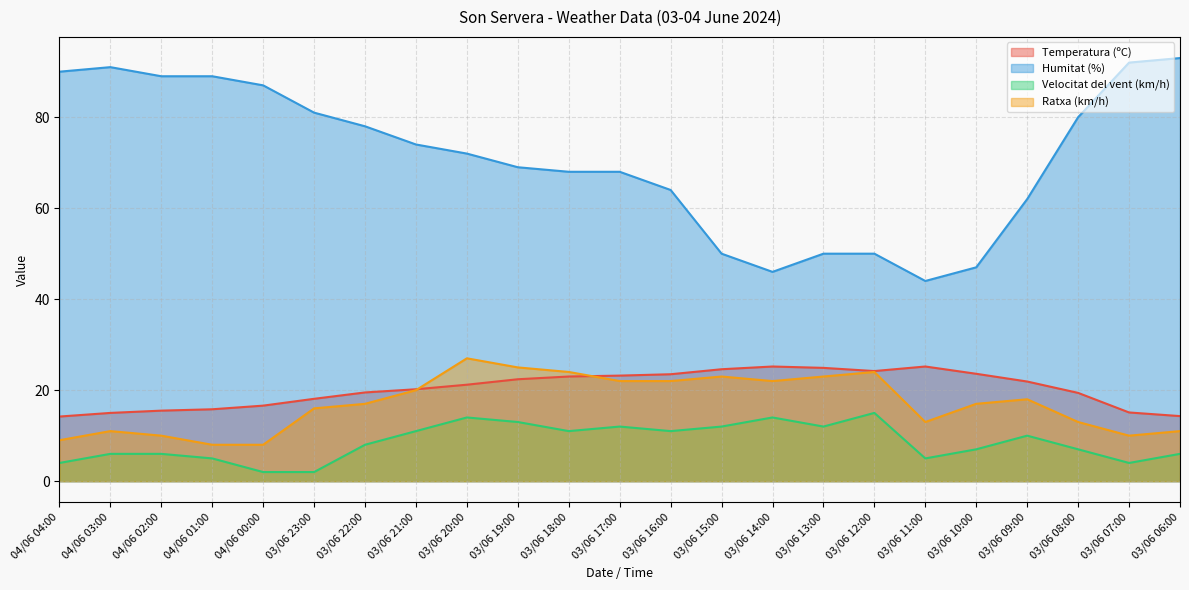

What is the label of the 22nd point from the left?

03/06 07:00